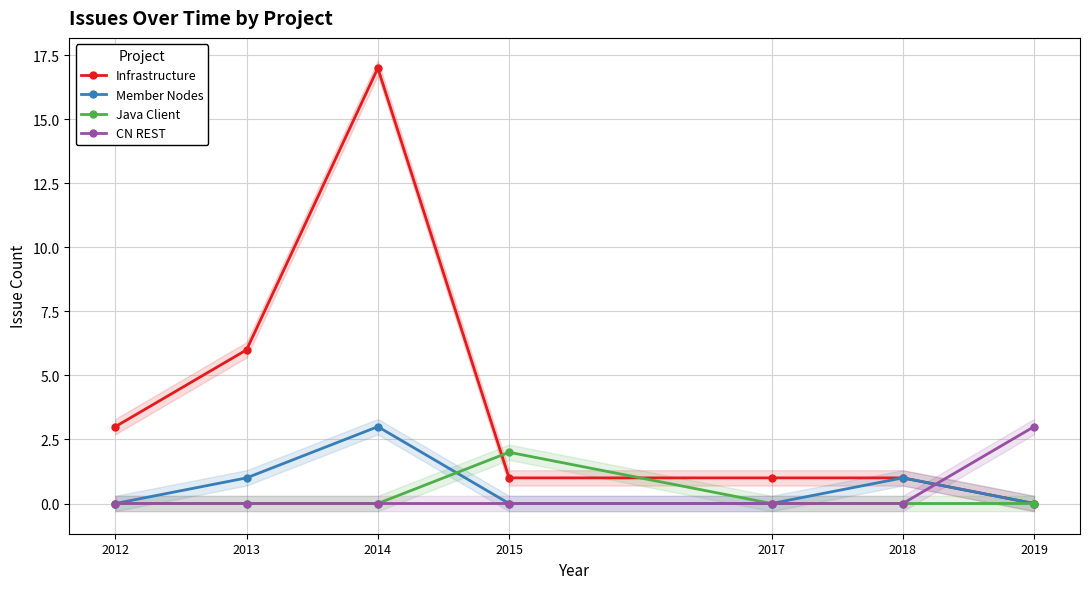

Which series ends up on top after the final intersection of Java Client and Infrastructure?

Infrastructure